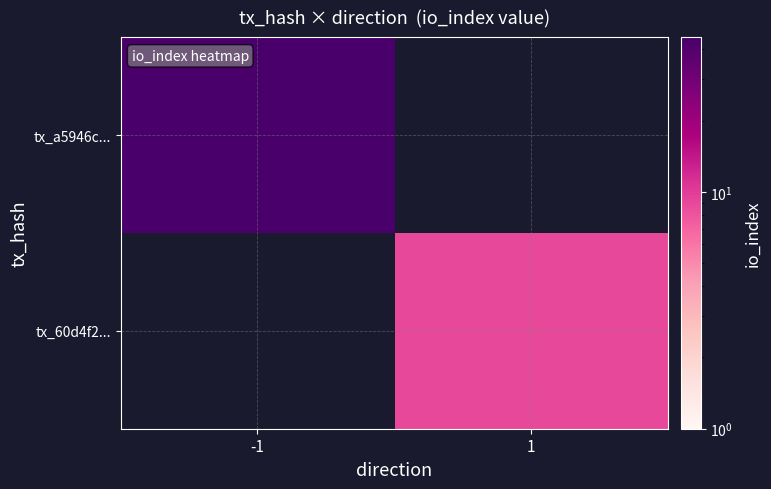

The value of tx_60d4f2... at 1 is 9.0. True or false?

True